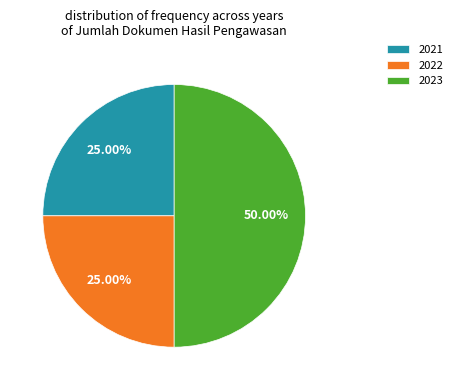

Approximately how many times larger is the value at 2021 compared to 2022?

1.0